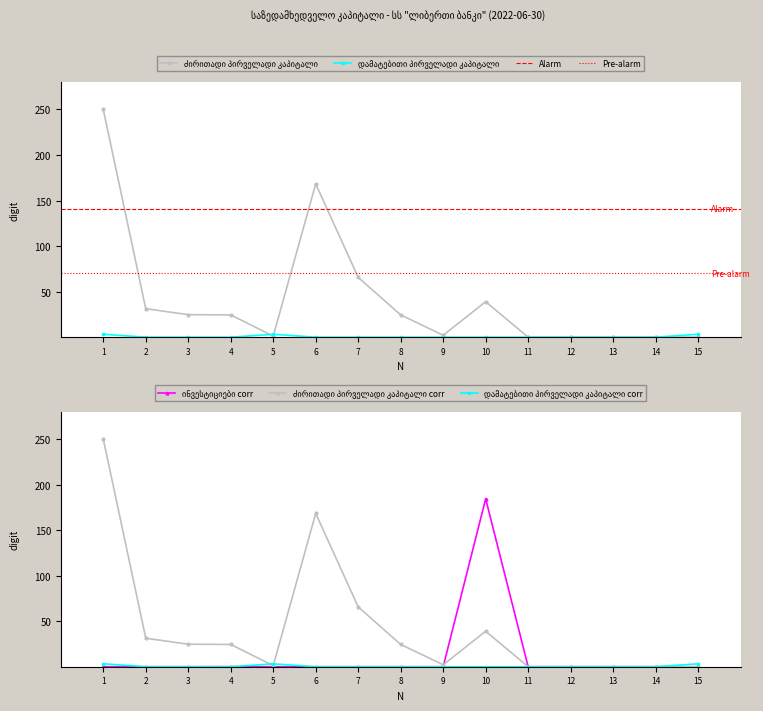

At which category does ინვესტიციები reach its first local peak?

4